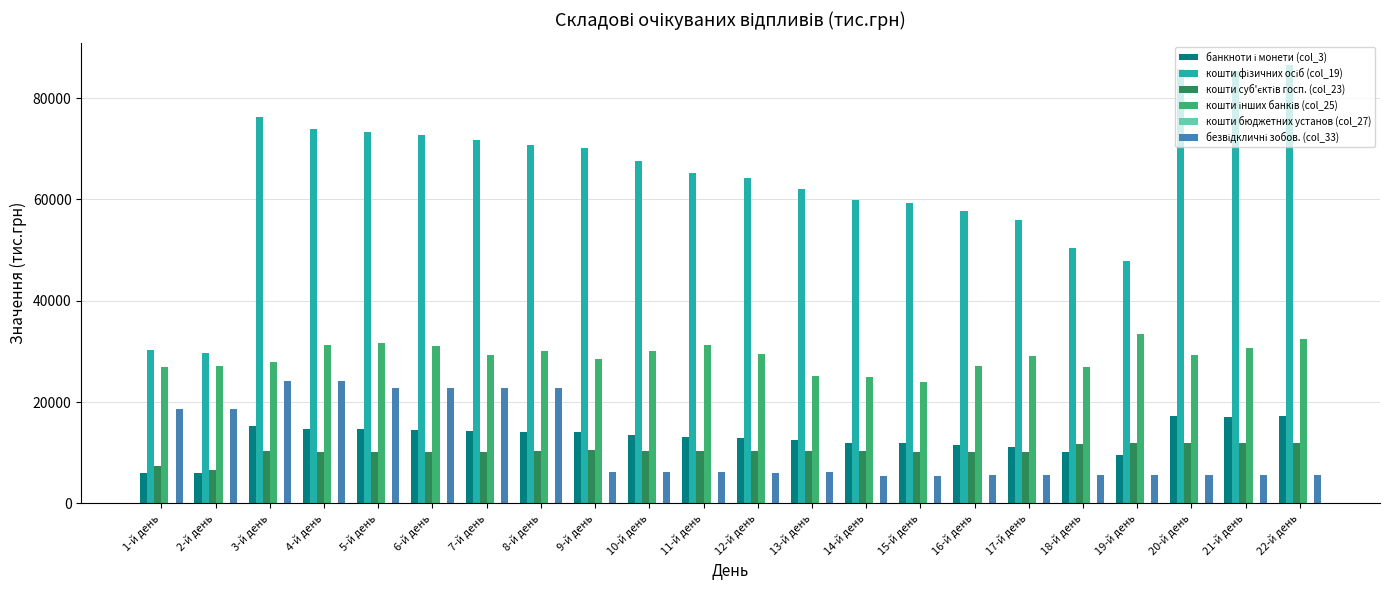

What is the difference between the highest and lowest values at 11-й день?

59123.1